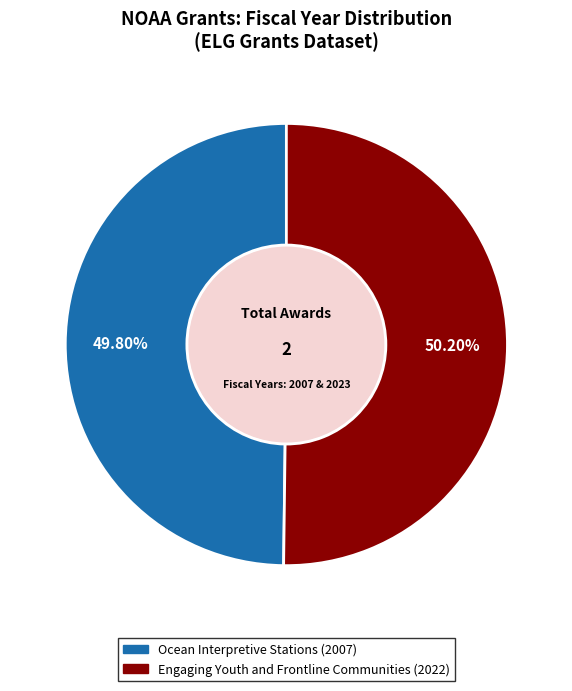

Do Ocean Interpretive Stations (2007) and Engaging Youth and Frontline Communities (2022) together represent more than half of the pie?

Yes